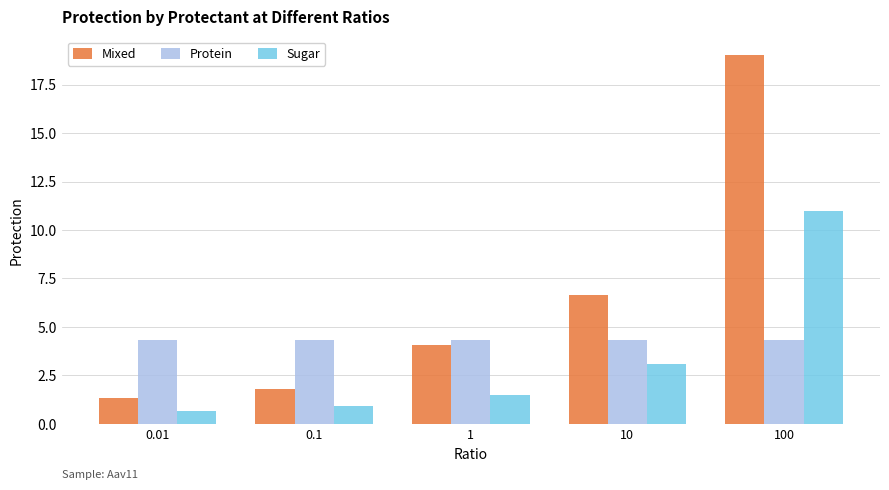

Which label corresponds to the largest value in the chart?

100